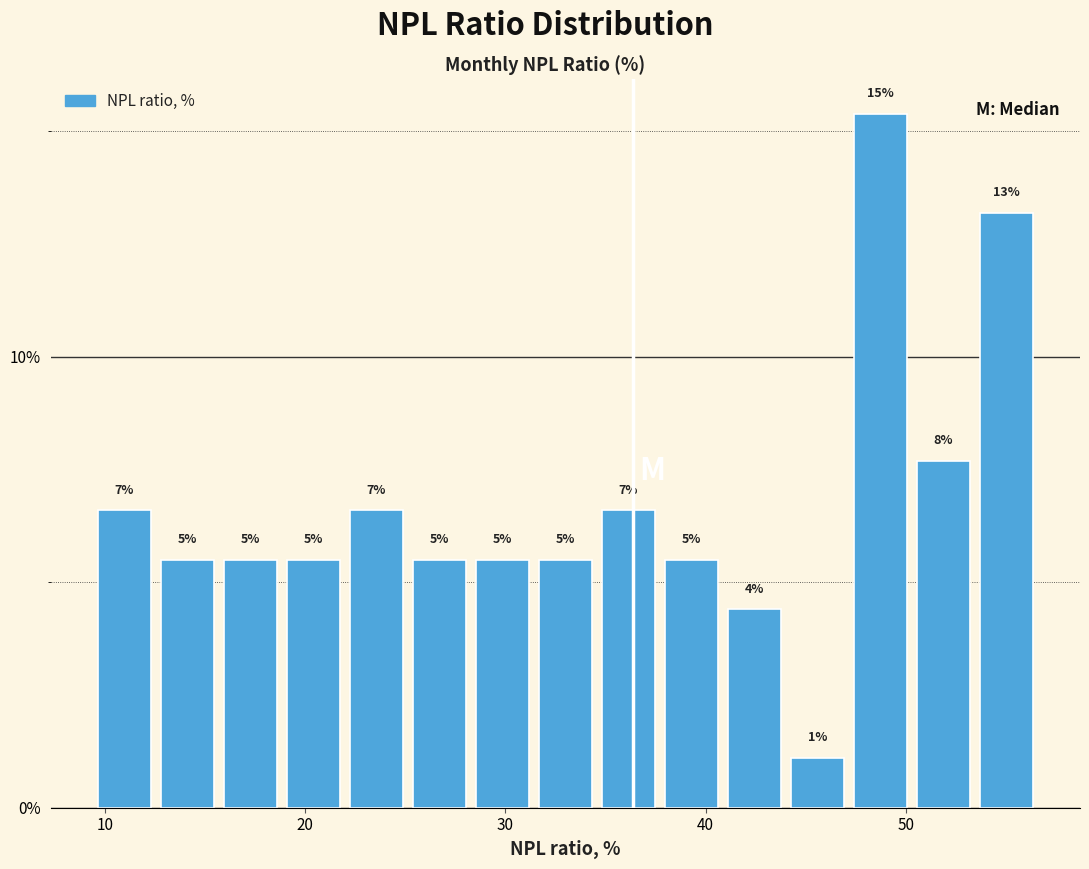

Around what value on the x-axis is the tallest bar? Give the approximate position of its centre, as read against the axis.

49